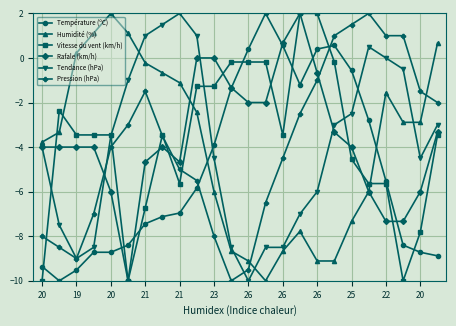

True or false: Rafale (km/h) and Température (ºC) cross at least once.

True